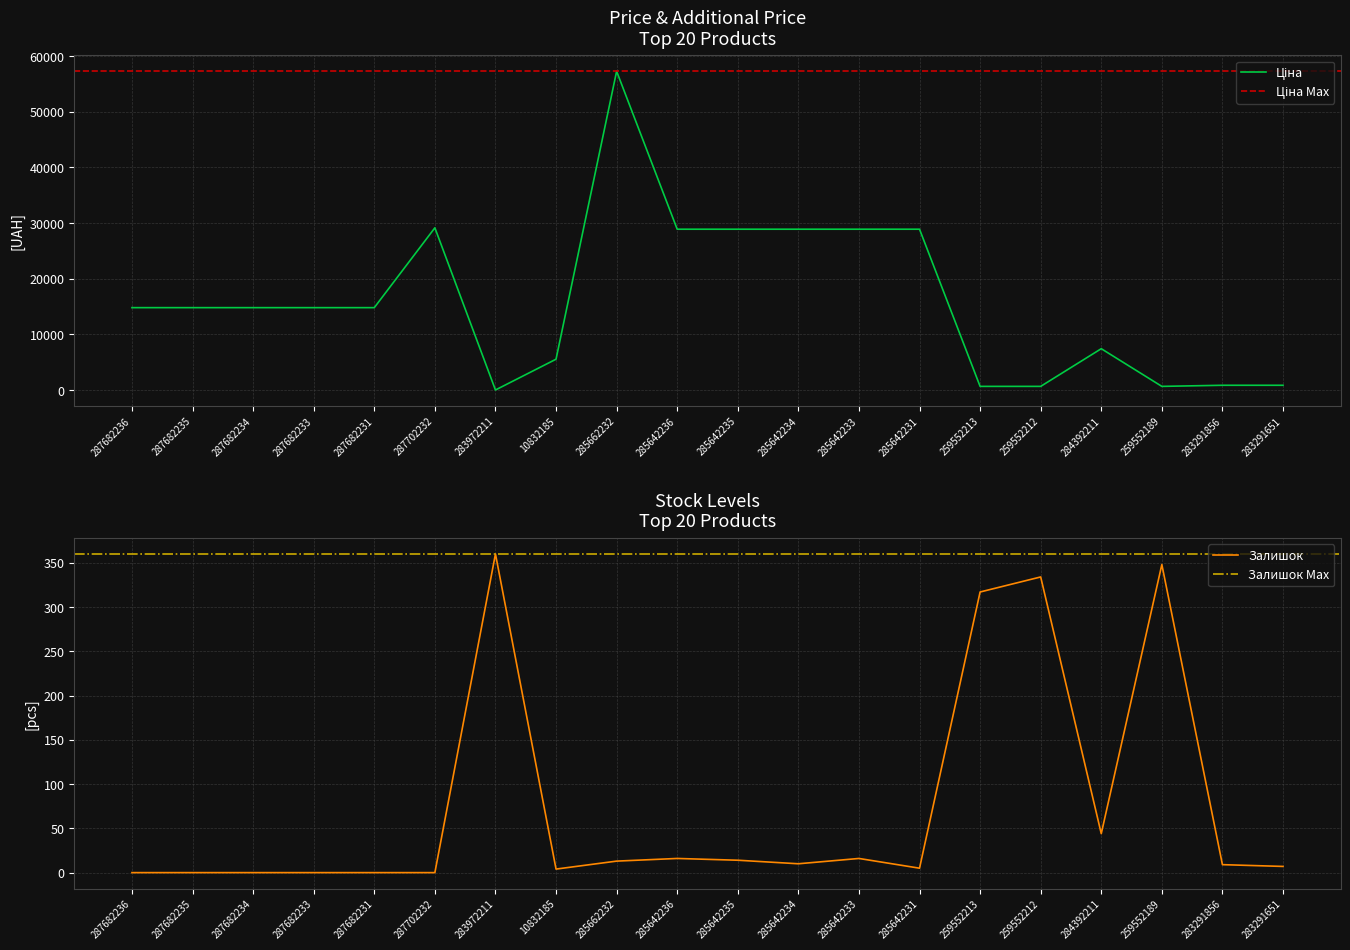

Reading right to left, list all the values displayed in this chart.

Ціна: 283291651=878.0	283291856=878.0	259552189=679.8	284392211=7444.6	259552212=679.8	259552213=679.8	285642231=28901.7	285642233=28901.7	285642234=28901.7	285642235=28901.7	285642236=28901.7	285662232=57258.0	10832185=5560.3	283972211=32.0	287702232=29152.3	287682231=14817.6	287682233=14817.6	287682234=14817.6	287682235=14817.6	287682236=14817.6
Залишок: 283291651=7.0	283291856=9.0	259552189=348.0	284392211=44.0	259552212=334.0	259552213=317.0	285642231=5.0	285642233=16.0	285642234=10.0	285642235=14.0	285642236=16.0	285662232=13.0	10832185=4.0	283972211=360.0	287702232=0.0	287682231=0.0	287682233=0.0	287682234=0.0	287682235=0.0	287682236=0.0